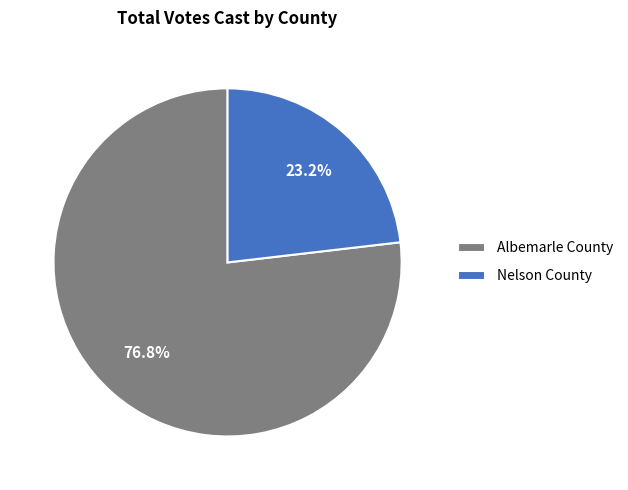

What is the ratio of the value at Nelson County to the value at Albemarle County?

0.3